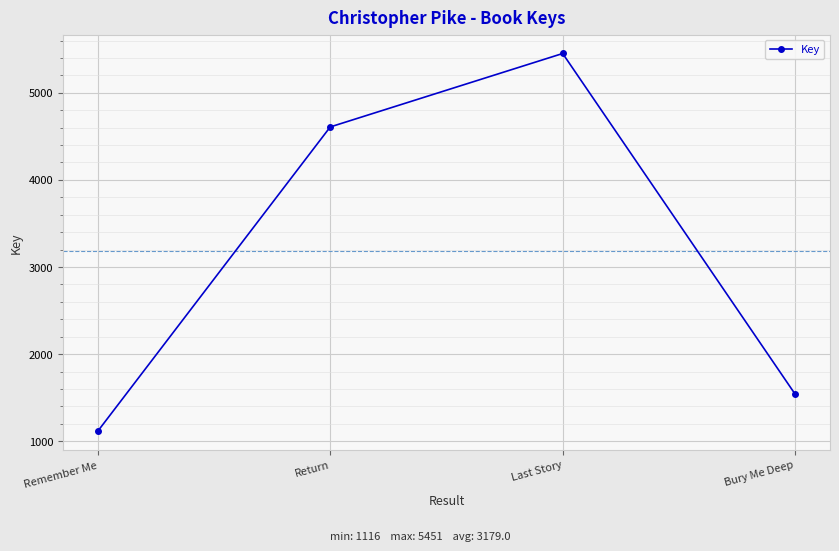

How many lines are shown in the chart?

1